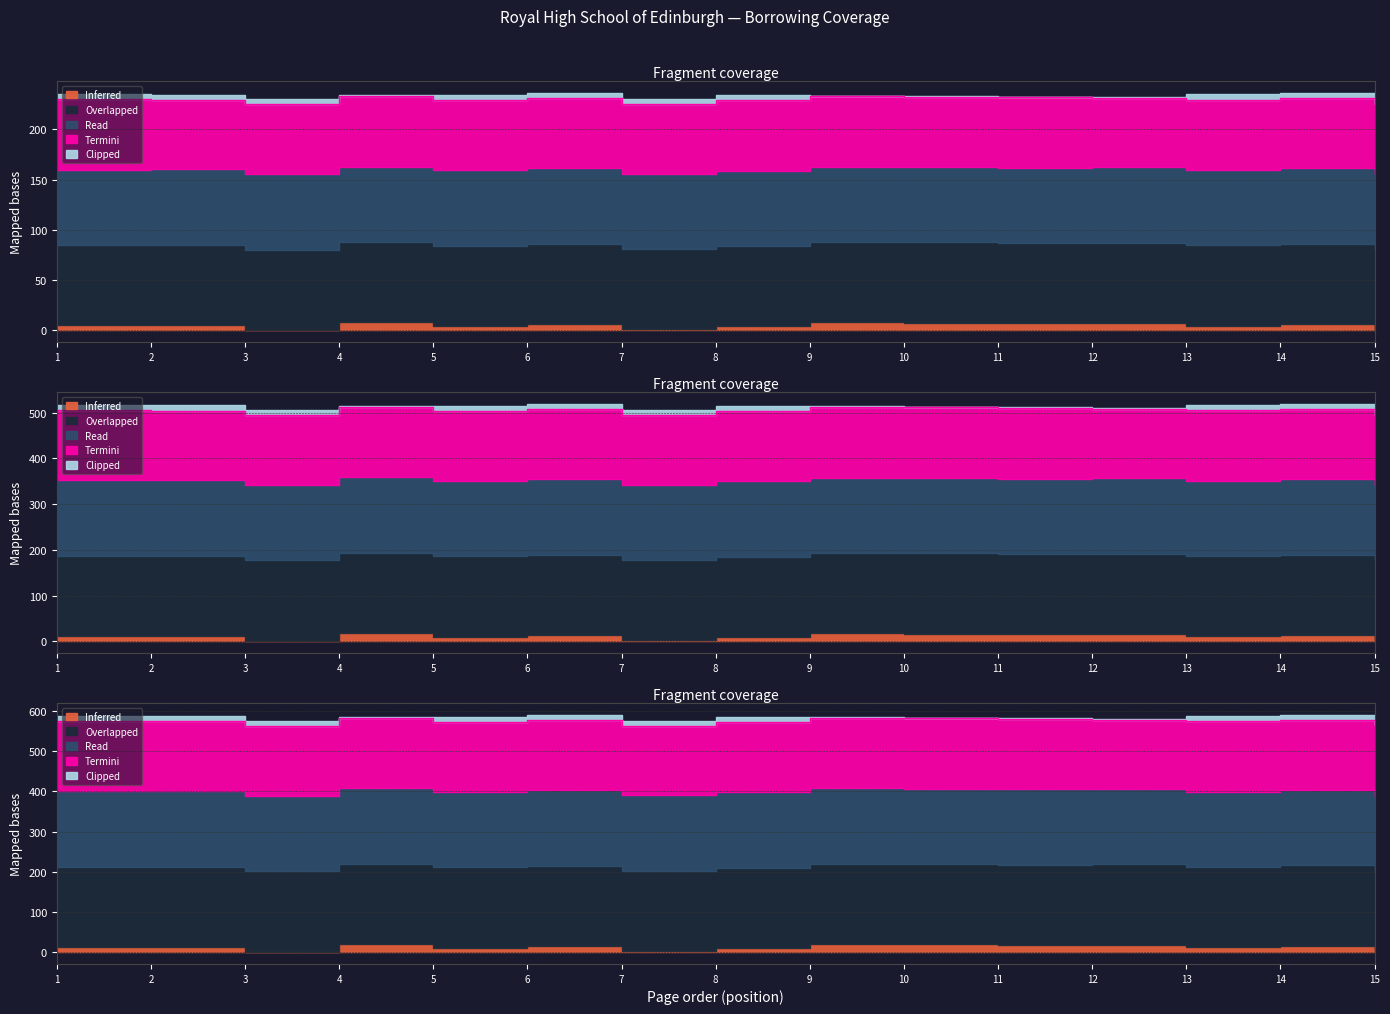

What is the sum of all Overlapped values?

8616.6